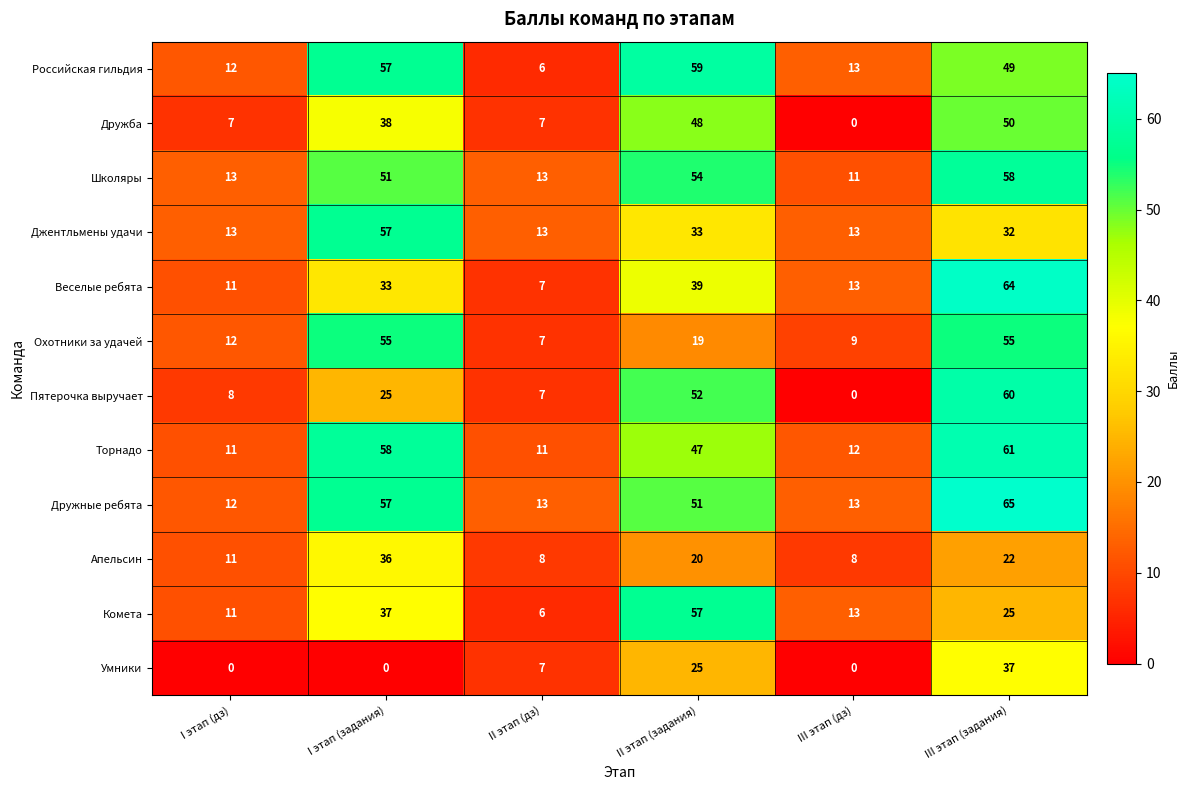

At which label is Российская гильдия closest to 32?

III этап (задания)